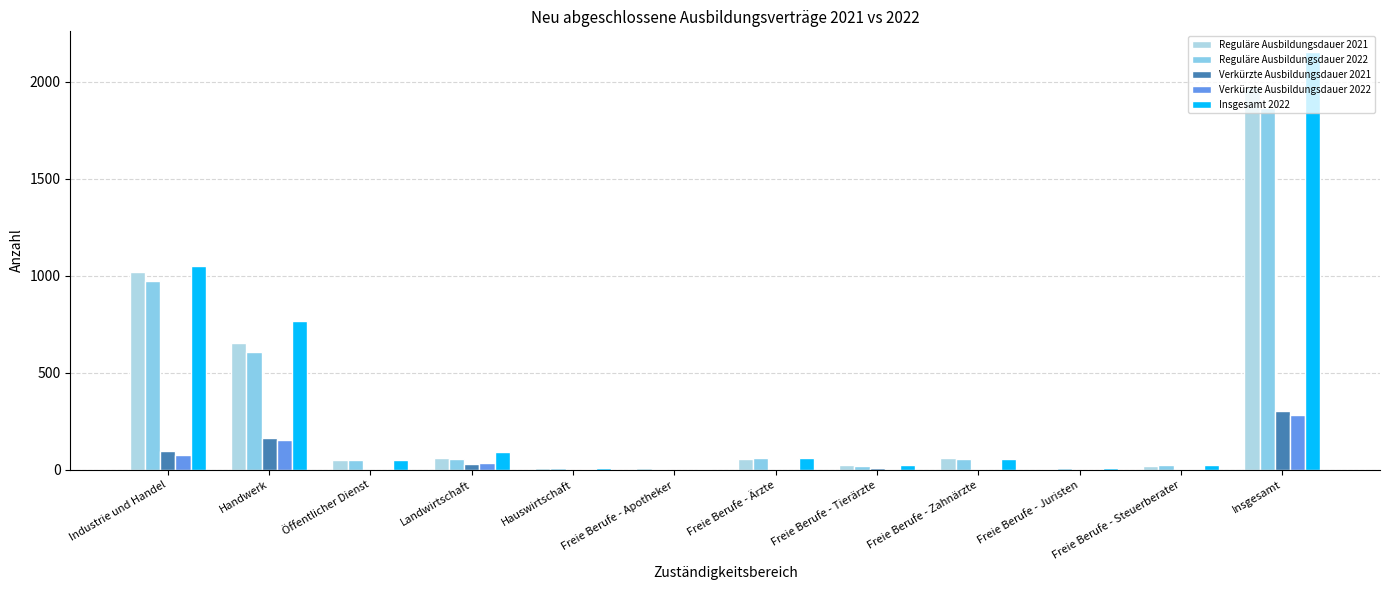

What are all the series names shown in the legend?

Reguläre Ausbildungsdauer 2021, Reguläre Ausbildungsdauer 2022, Verkürzte Ausbildungsdauer 2021, Verkürzte Ausbildungsdauer 2022, Insgesamt 2022